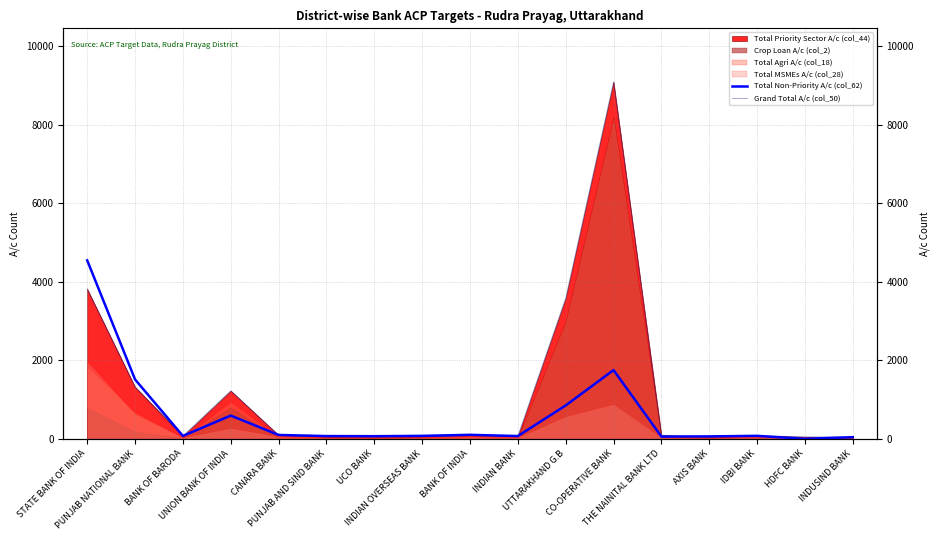

In Total Non-Priority A/c (col_62), how many points are lower than both neighbors (excluding endpoints)?

5